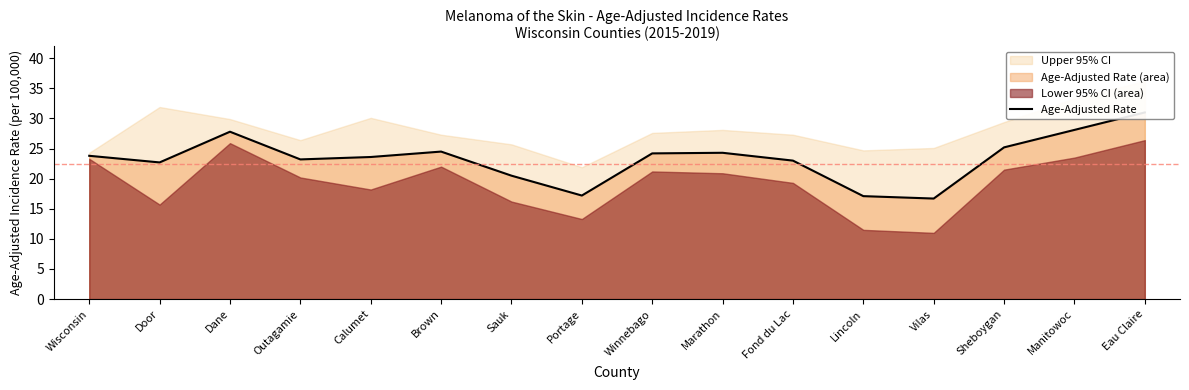

Reading left to right, list all the values displayed in this chart.

23.8	22.7	27.8	23.2	23.6	24.5	20.5	17.2	24.2	24.3	23.0	17.1	16.7	25.2	28.1	31.0